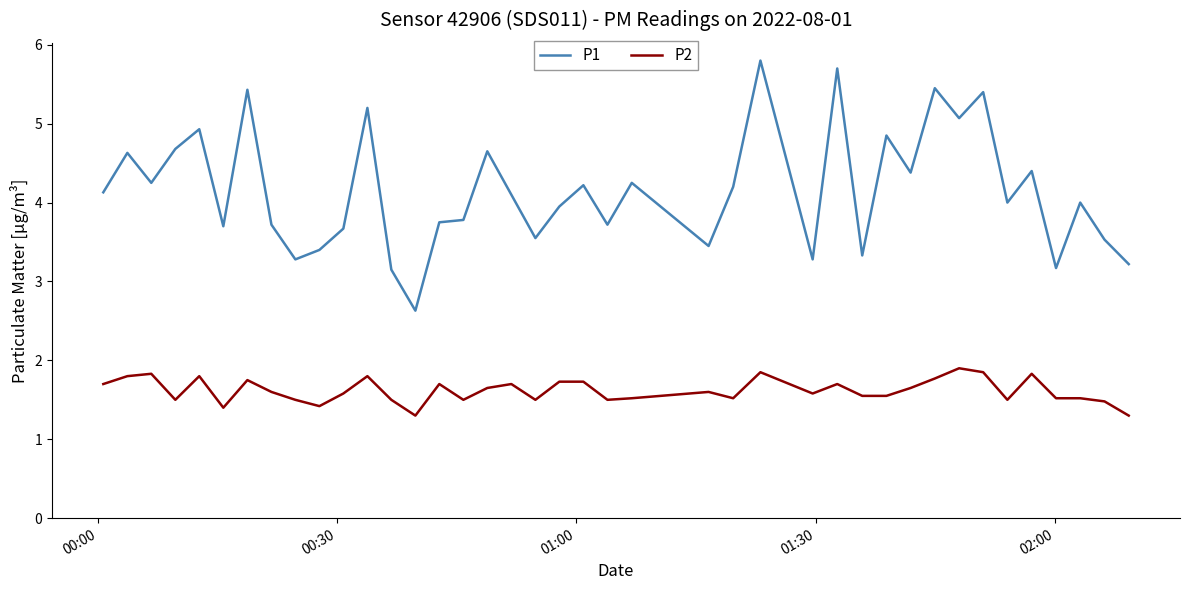

True or false: P1 and P2 cross at least once.

False